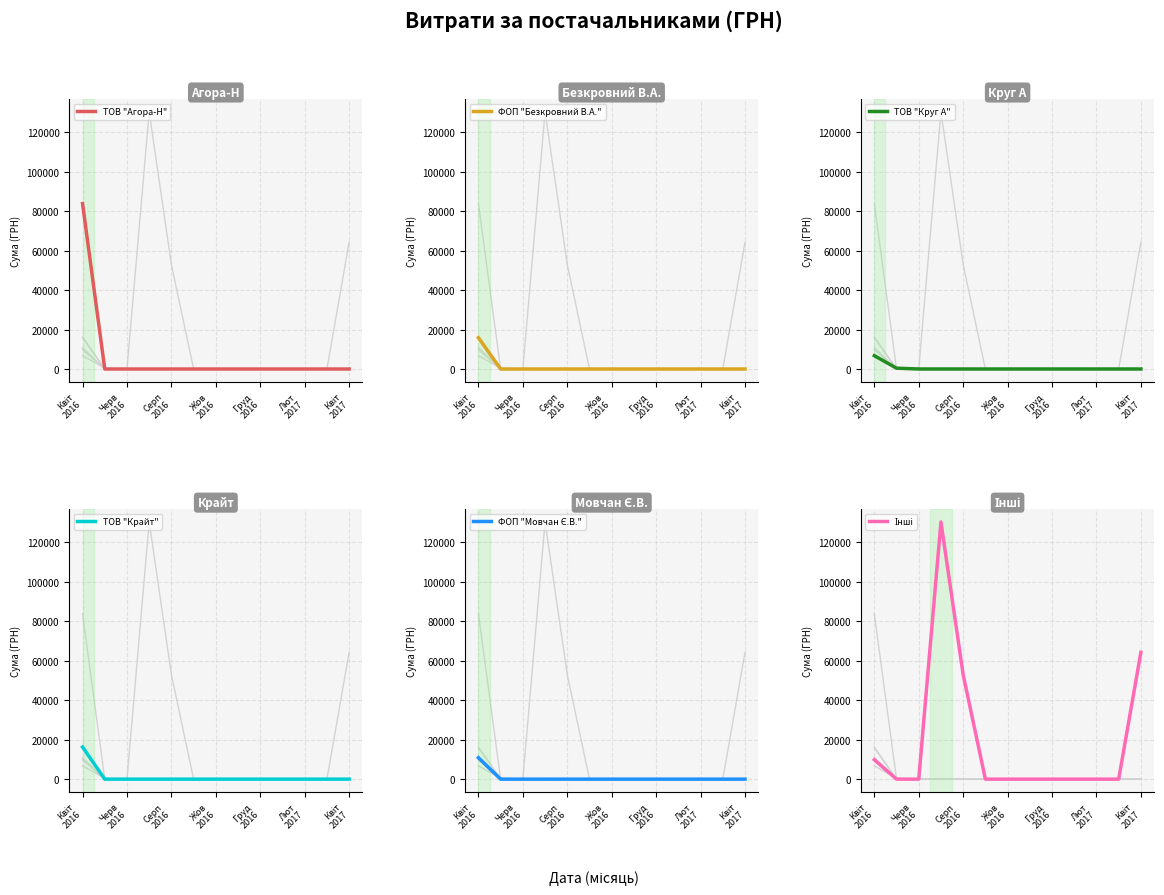

True or false: ТОВ "Агора-Н" and Інші cross at least once.

False